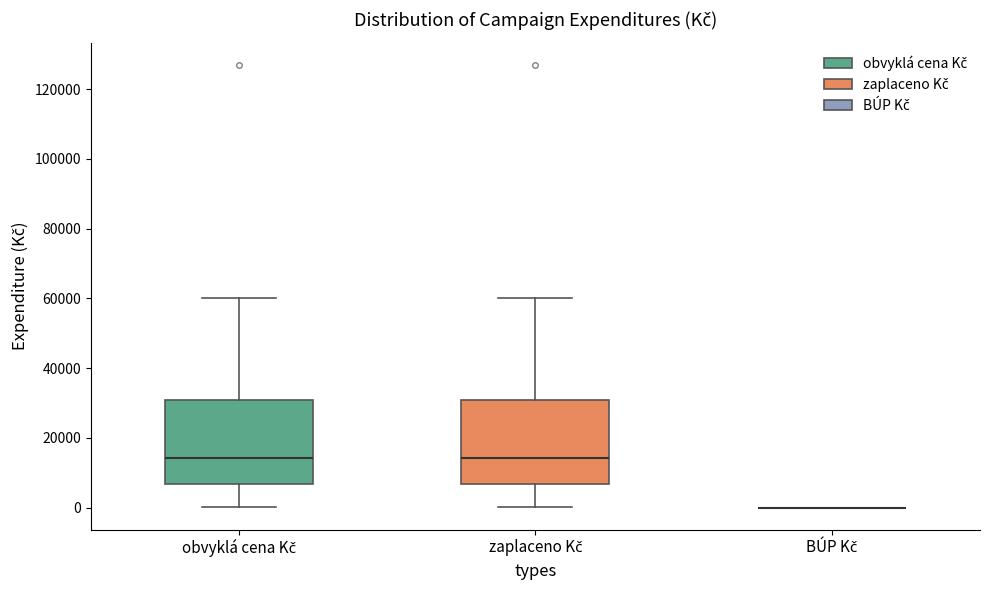

Reading left to right, read every box against the y-axis: the position of its median line, the range the box covers, and the ends of its whiskers. The values are not printed on the chart, so give them approximately, as read against the axis.

obvyklá cena Kč: median 14000, box 6000 to 30000, whiskers 0 to 60000
zaplaceno Kč: median 14000, box 6000 to 30000, whiskers 0 to 60000
BÚP Kč: box collapsed to a line at 0, whiskers 0 to 0